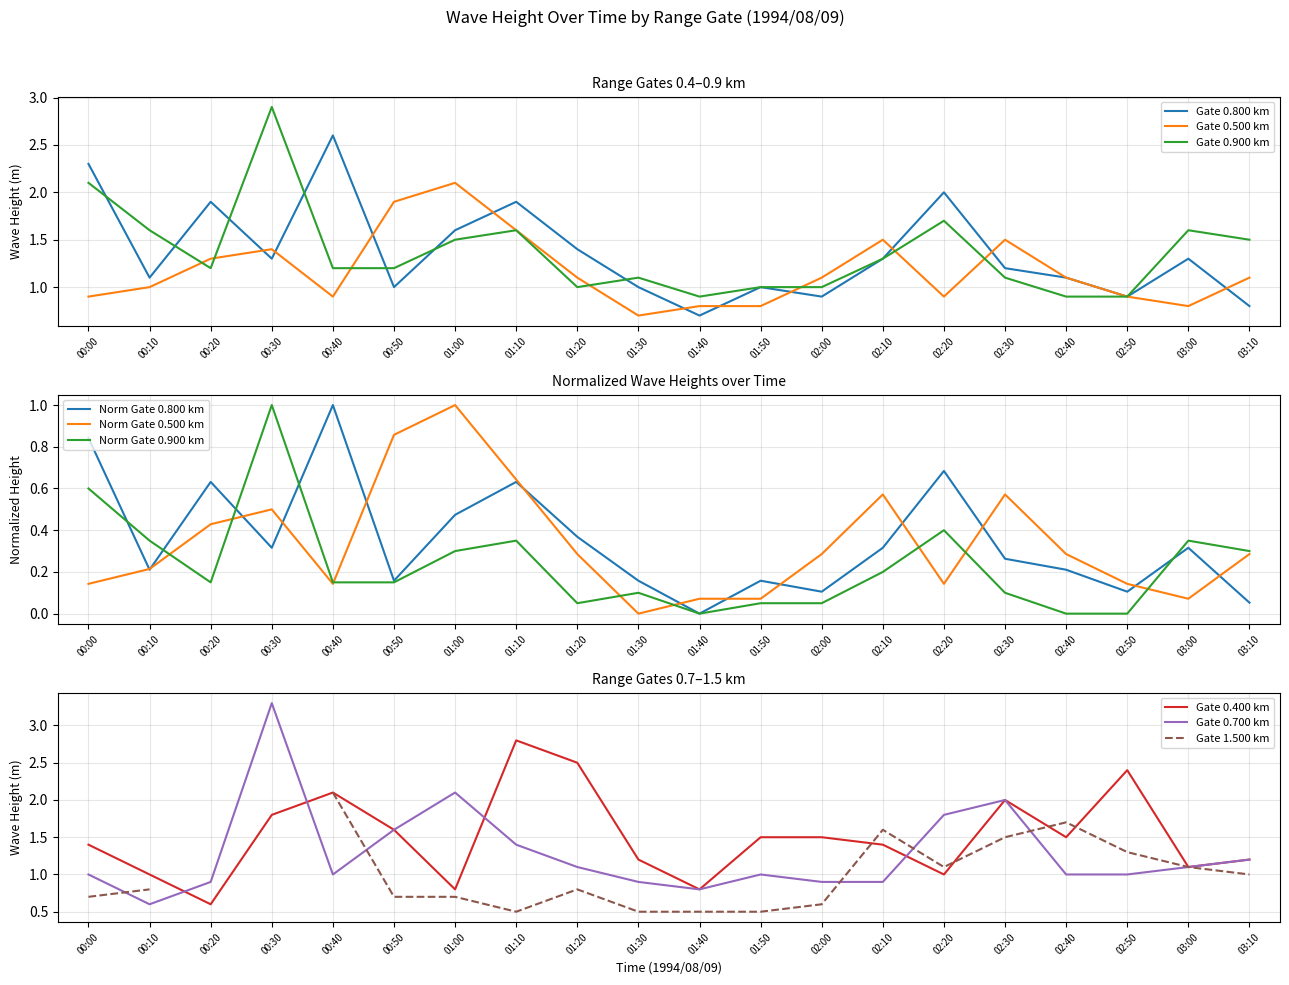

What is the lowest value of the Gate 0.500 km series?

0.7